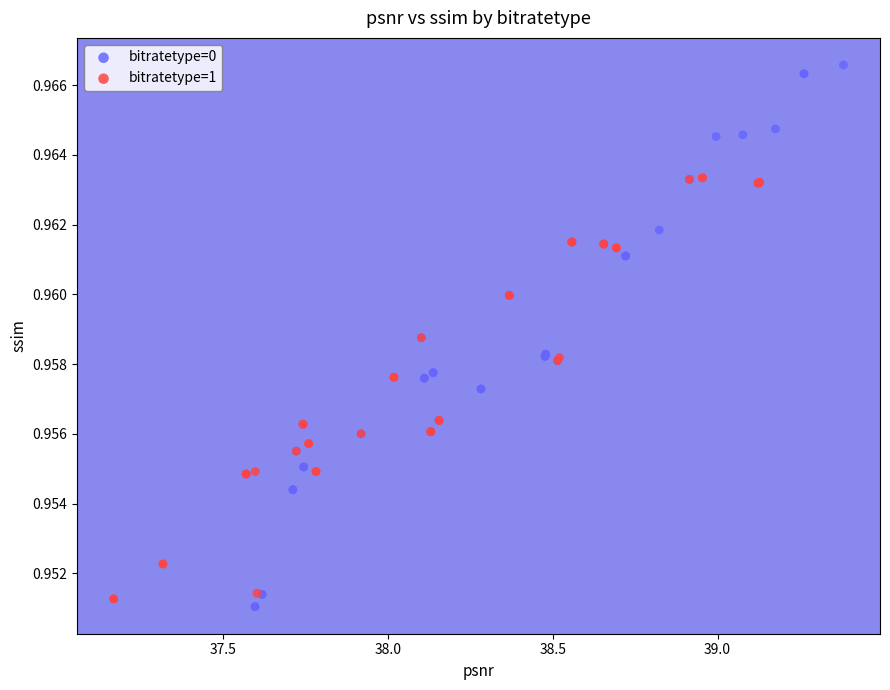

Which series has the largest Y range (max minus min)?

bitratetype=0